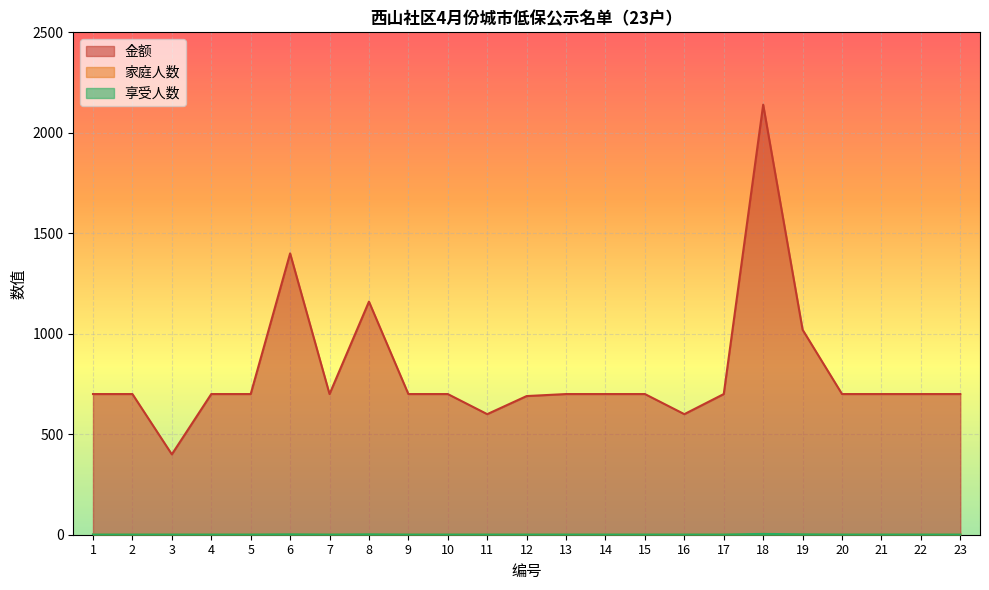

The value of 享受人数 at 5 is 2. True or false?

False